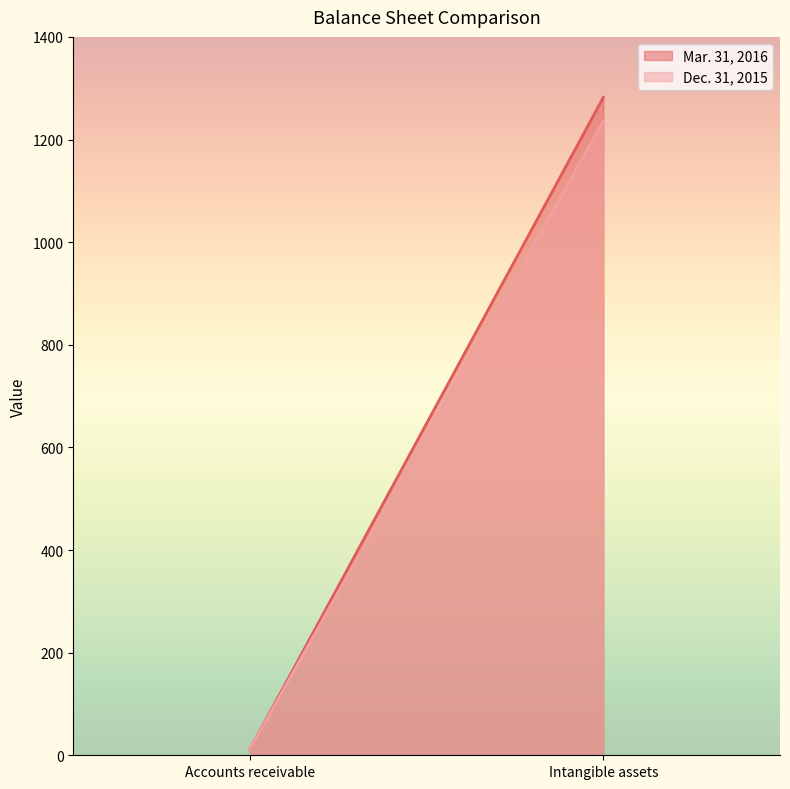

Is the value of Mar. 31, 2016 at Intangible assets greater than the value of Dec. 31, 2015 at Accounts receivable?

Yes